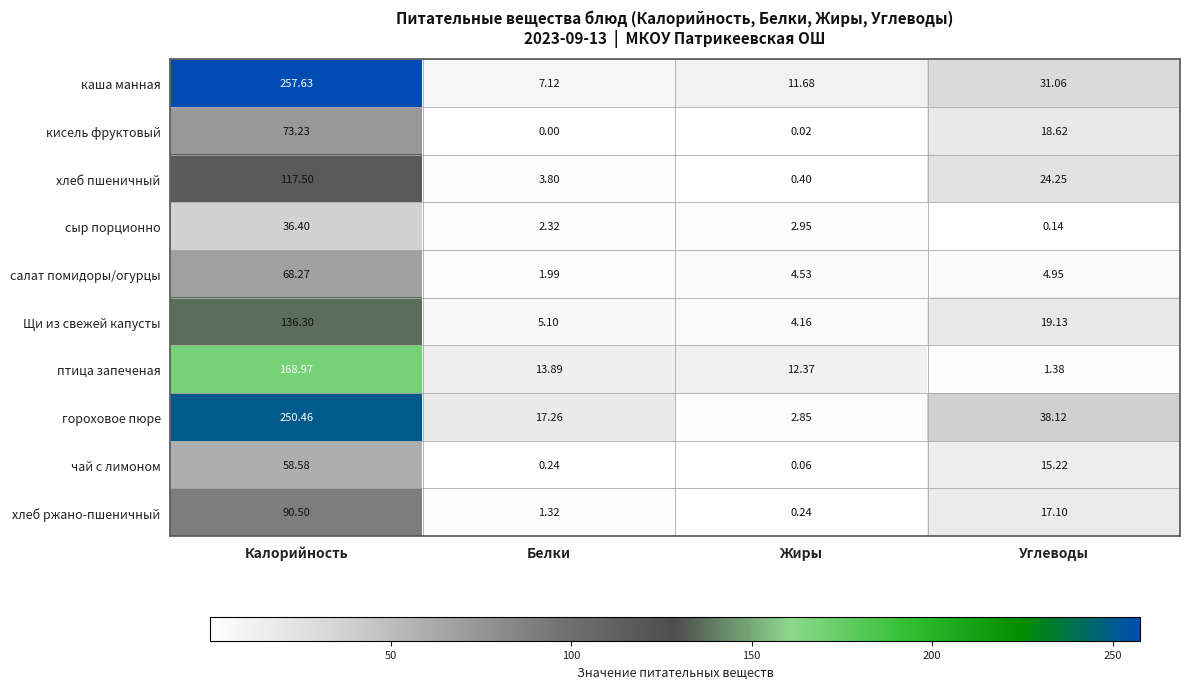

Rank the series at Углеводы from highest to lowest value.

гороховое пюре, каша манная, хлеб пшеничный, Щи из свежей капусты, кисель фруктовый, хлеб ржано-пшеничный, чай с лимоном, салат помидоры/огурцы, птица запеченая, сыр порционно